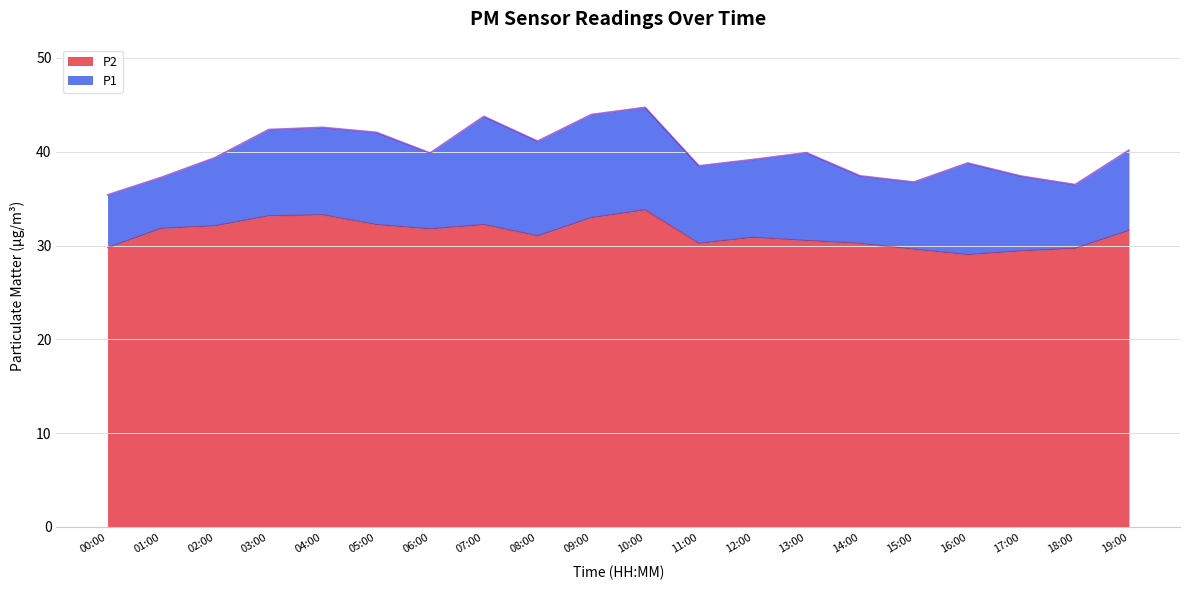

Which category has the lowest value across all series?

16:00